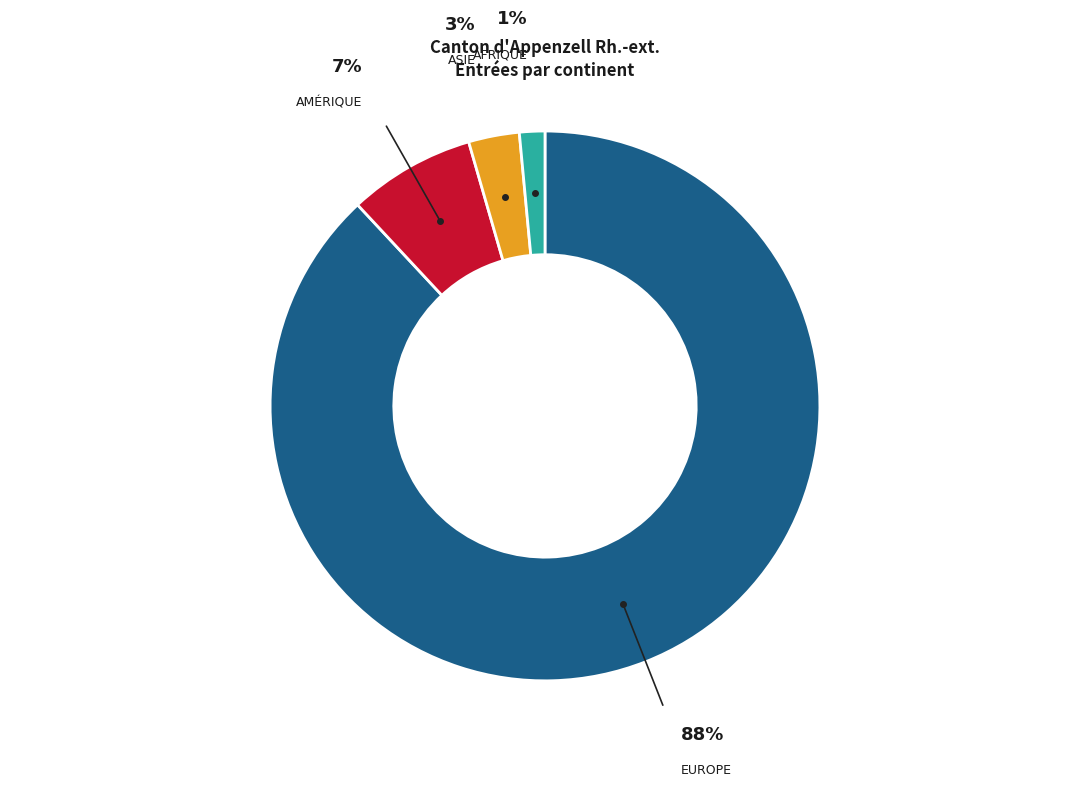

To the nearest percent, what is the average slice percentage?

25%